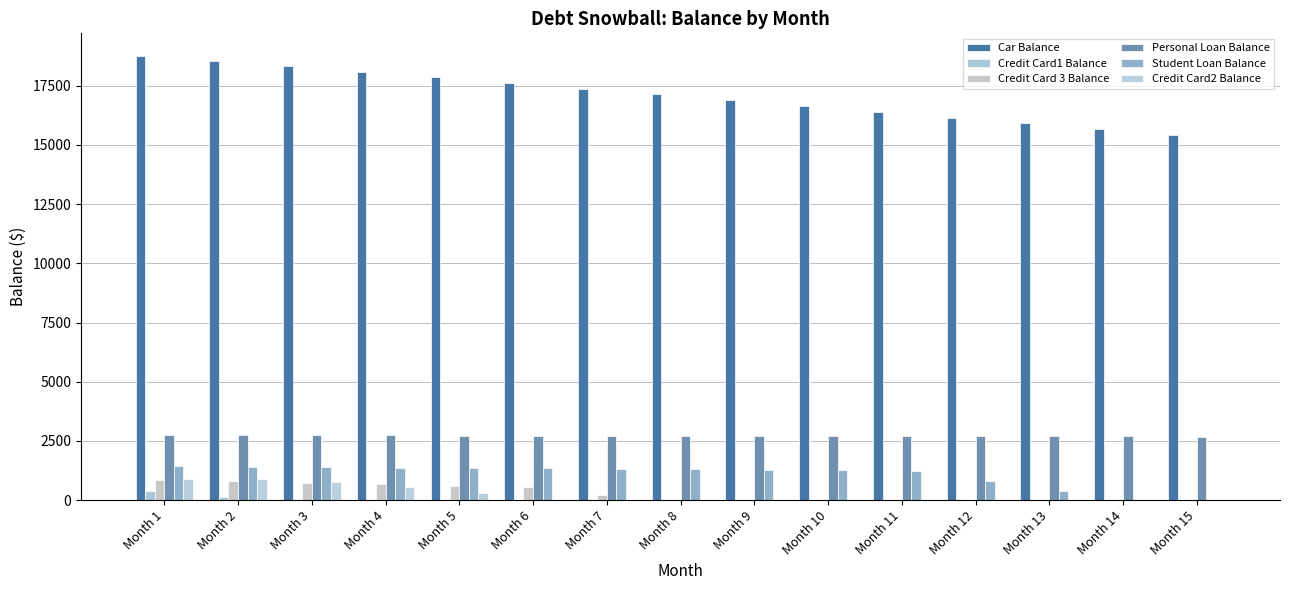

Reading left to right, extract all data points from this chart.

Car Balance: 18772.0	18543.4	18313.0	18080.8	17846.7	17610.7	17372.9	17133.2	16891.5	16648.0	16402.5	16155.0	15905.6	15654.2	15400.8
Credit Card1 Balance: 367.0	139.5	0.0	0.0	0.0	0.0	0.0	0.0	0.0	0.0	0.0	0.0	0.0	0.0	0.0
Credit Card 3 Balance: 870.0	806.9	742.9	677.9	612.0	545.0	237.0	0.0	0.0	0.0	0.0	0.0	0.0	0.0	0.0
Personal Loan Balance: 2745.0	2741.2	2737.2	2733.3	2729.2	2725.1	2720.9	2716.6	2712.3	2707.9	2703.4	2698.8	2694.2	2689.5	2684.7
Student Loan Balance: 1431.0	1413.3	1395.3	1376.9	1358.1	1339.0	1319.5	1299.7	1279.4	1258.7	1224.1	818.9	405.7	0.0	0.0
Credit Card2 Balance: 907.0	893.6	787.8	537.8	283.0	23.5	0.0	0.0	0.0	0.0	0.0	0.0	0.0	0.0	0.0